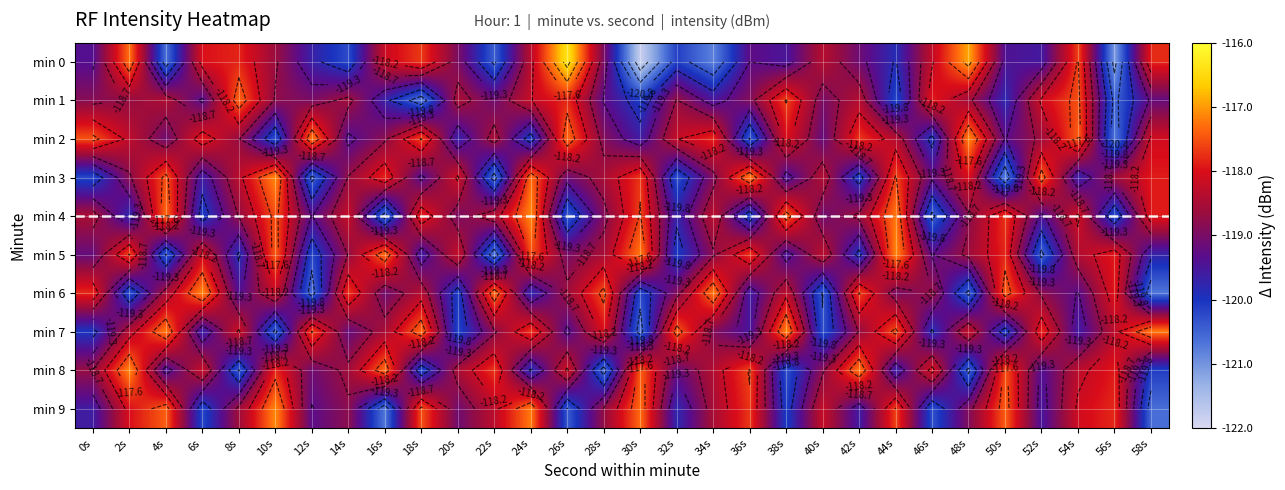

Which series has the largest range (max minus min)?

min 0